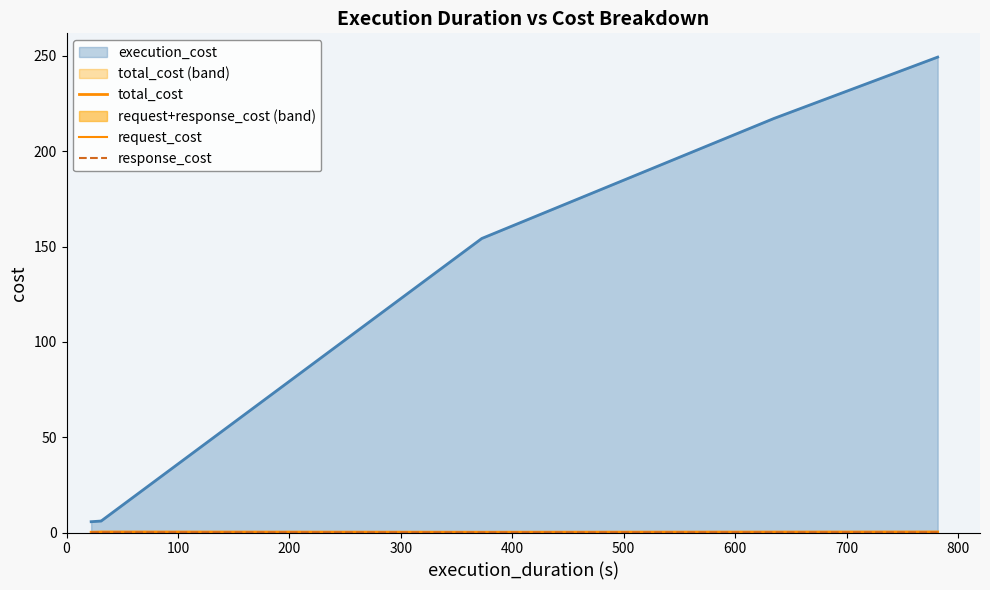

Where is the first local maximum for response_cost?

200